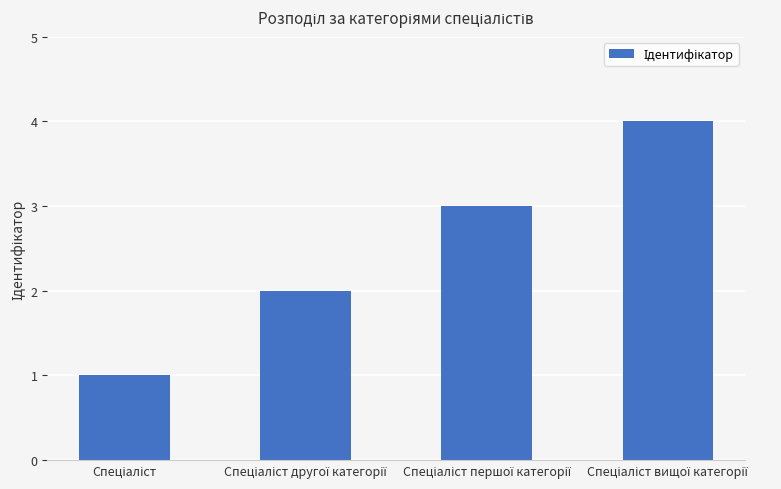

What is the maximum value shown in the chart?

4